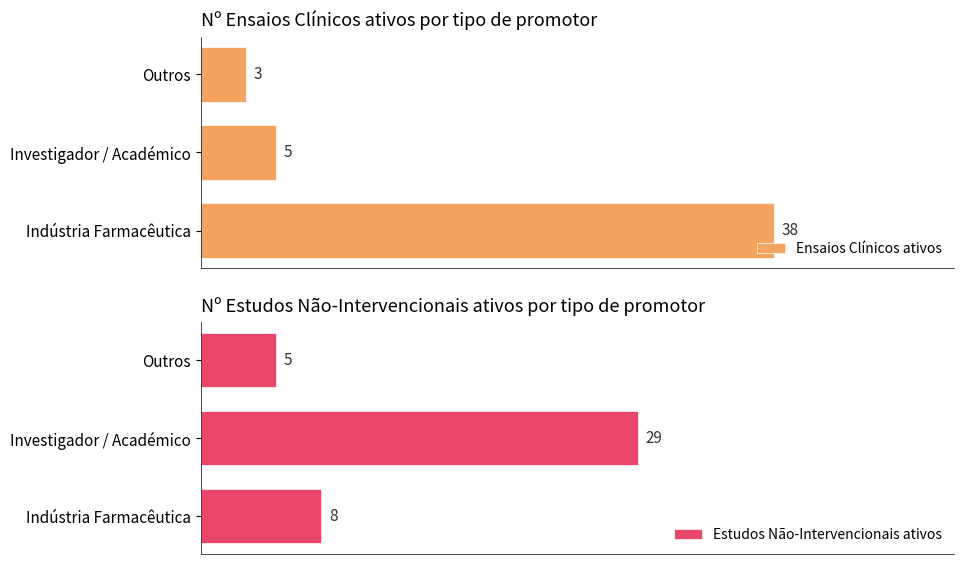

Which category has the highest value in the Ensaios Clínicos ativos series?

Indústria Farmacêutica